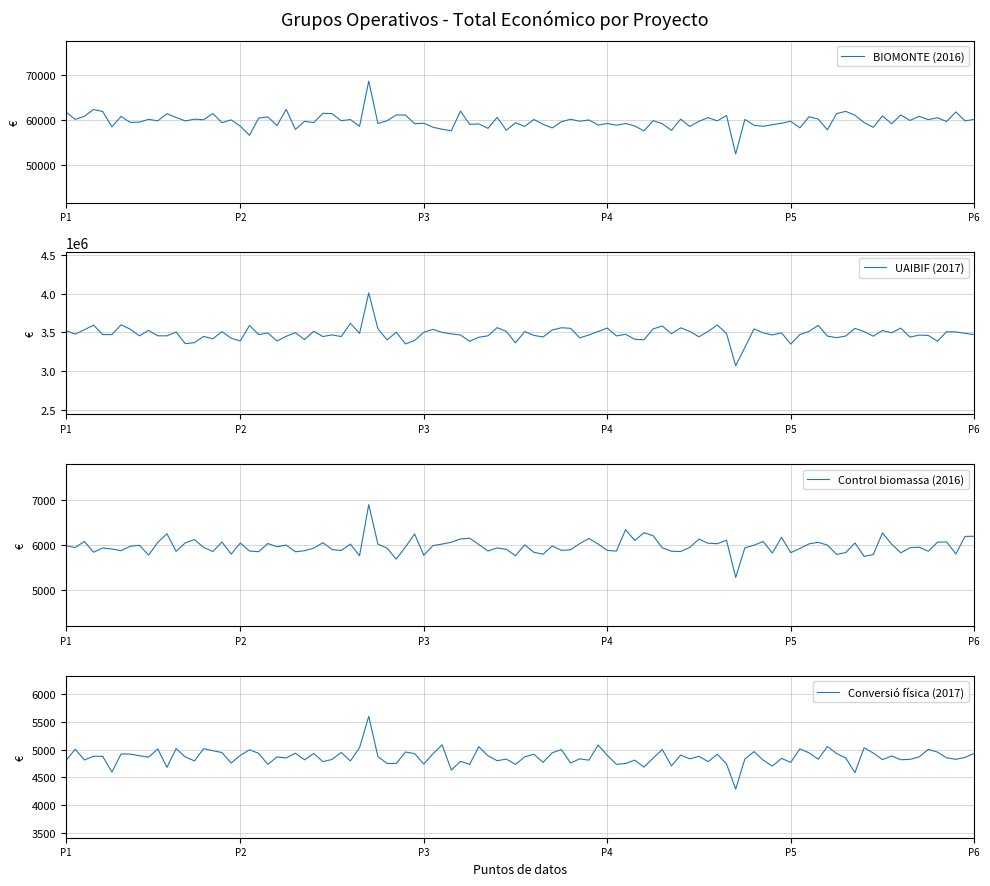

Rank the categories by value from lowest to highest.

2017, 2016, 2016, 2017